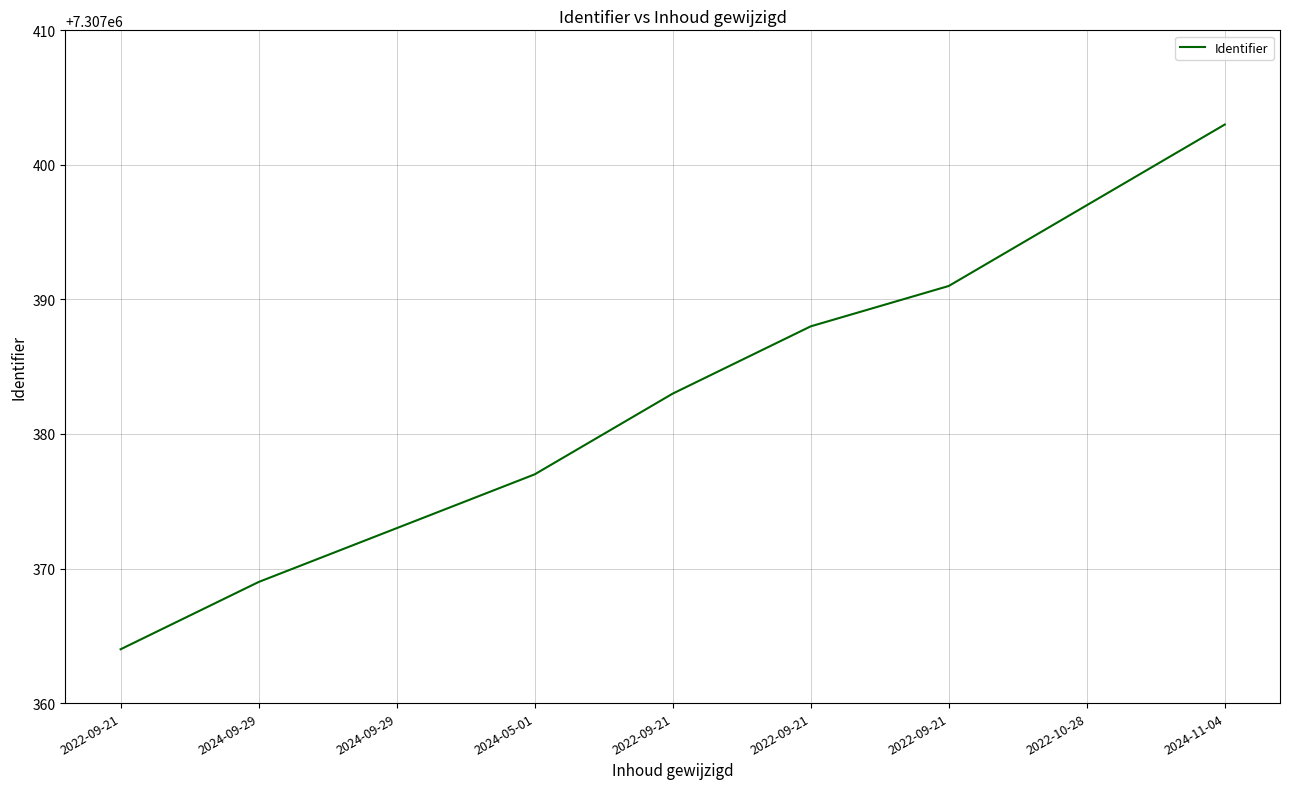

How many lines are shown in the chart?

1